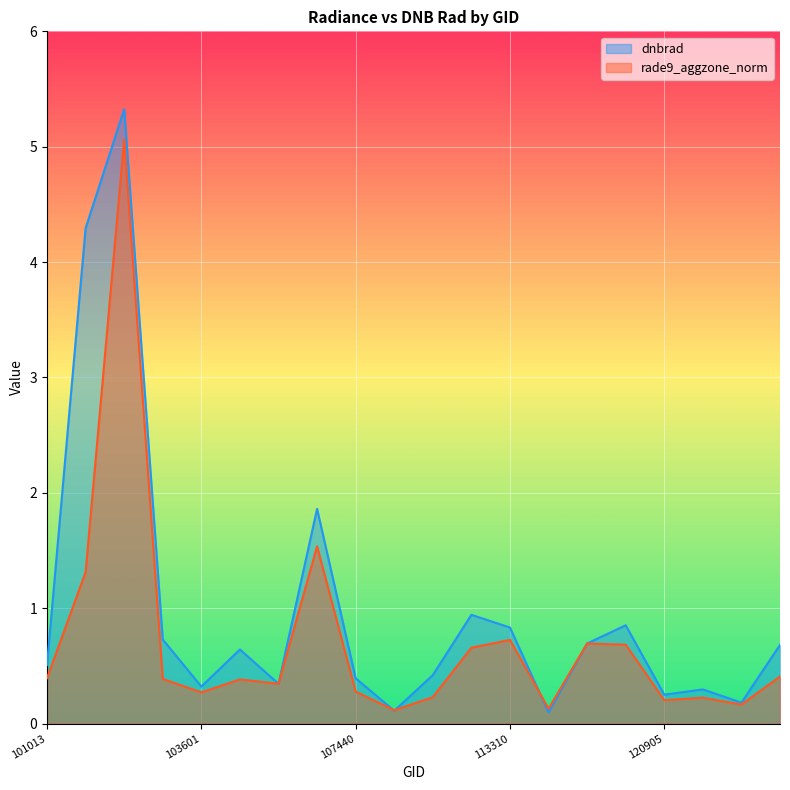

Reading left to right, extract all data points from this chart.

dnbrad: 101013=0.5	101262=4.3	101640=5.3	103119=0.7	103601=0.3	103720=0.6	104197=0.3	105968=1.9	107440=0.4	107782=0.1	108843=0.4	113141=0.9	113310=0.8	114757=0.1	119005=0.7	120041=0.9	120905=0.3	121432=0.3	121942=0.2	122118=0.7
rade9_aggzone_norm: 101013=0.4	101262=1.3	101640=5.1	103119=0.4	103601=0.3	103720=0.4	104197=0.3	105968=1.5	107440=0.3	107782=0.1	108843=0.2	113141=0.7	113310=0.7	114757=0.1	119005=0.7	120041=0.7	120905=0.2	121432=0.2	121942=0.2	122118=0.4